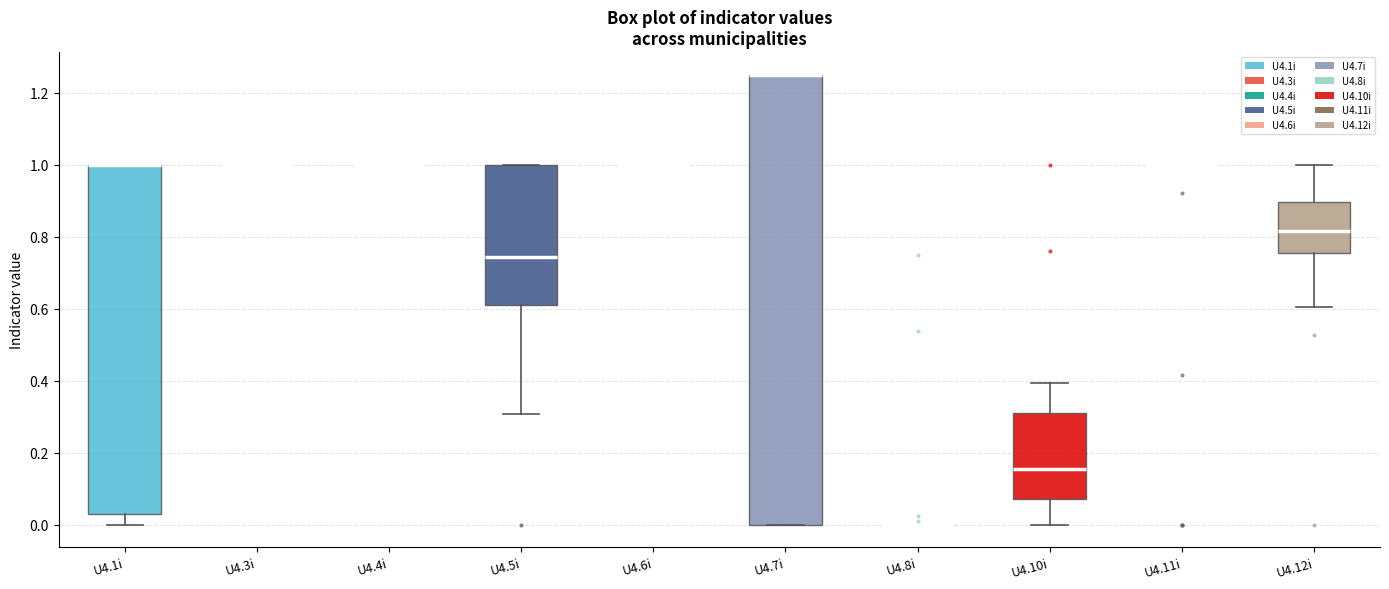

Reading left to right, transcribe this box plot: for each box, give where its median line is, the range the box spans, and where its two whiskers end, as read against the y-axis. The values are not printed on the chart, so give them approximately, as read against the axis.

U4.1i: median 1.00 (drawn on the box's upper edge), box 0.04 to 1.00, whiskers 0.00 to 1.00
U4.3i: box collapsed to a line at 1.00, whiskers 1.00 to 1.00
U4.4i: box collapsed to a line at 1.00, whiskers 1.00 to 1.00
U4.5i: median 0.74, box 0.60 to 1.00, whiskers 0.30 to 1.00
U4.6i: box collapsed to a line at 1.00, whiskers 1.00 to 1.00
U4.7i: median 1.26 (drawn on the box's upper edge), box 0.00 to 1.26, whiskers 0.00 to 1.26
U4.8i: box collapsed to a line at 0.00, whiskers 0.00 to 0.00
U4.10i: median 0.16, box 0.08 to 0.30, whiskers 0.00 to 0.40
U4.11i: box collapsed to a line at 1.00, whiskers 1.00 to 1.00
U4.12i: median 0.82, box 0.76 to 0.90, whiskers 0.60 to 1.00